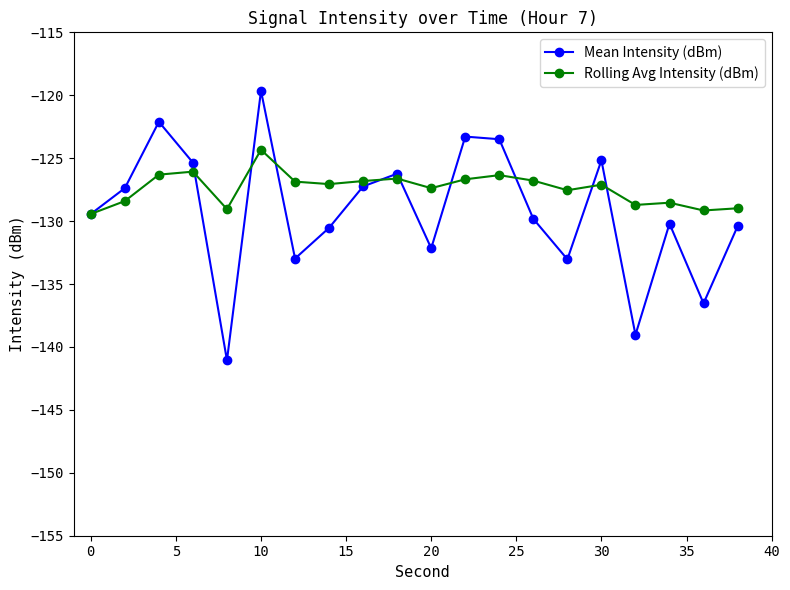

Which series ends up on top after the final intersection of Mean Intensity (dBm) and Rolling Avg Intensity (dBm)?

Rolling Avg Intensity (dBm)